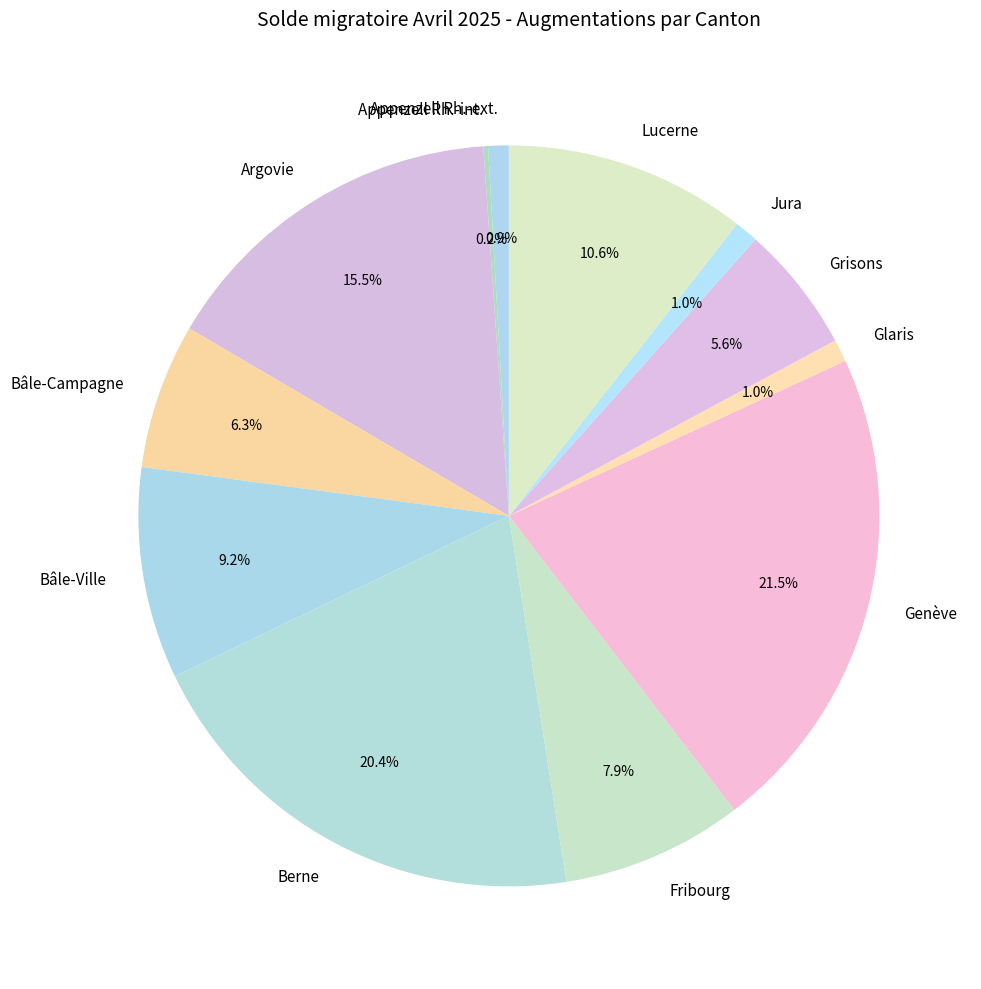

Between Appenzell Rh.-ext. and Bâle-Ville, which is larger?

Bâle-Ville